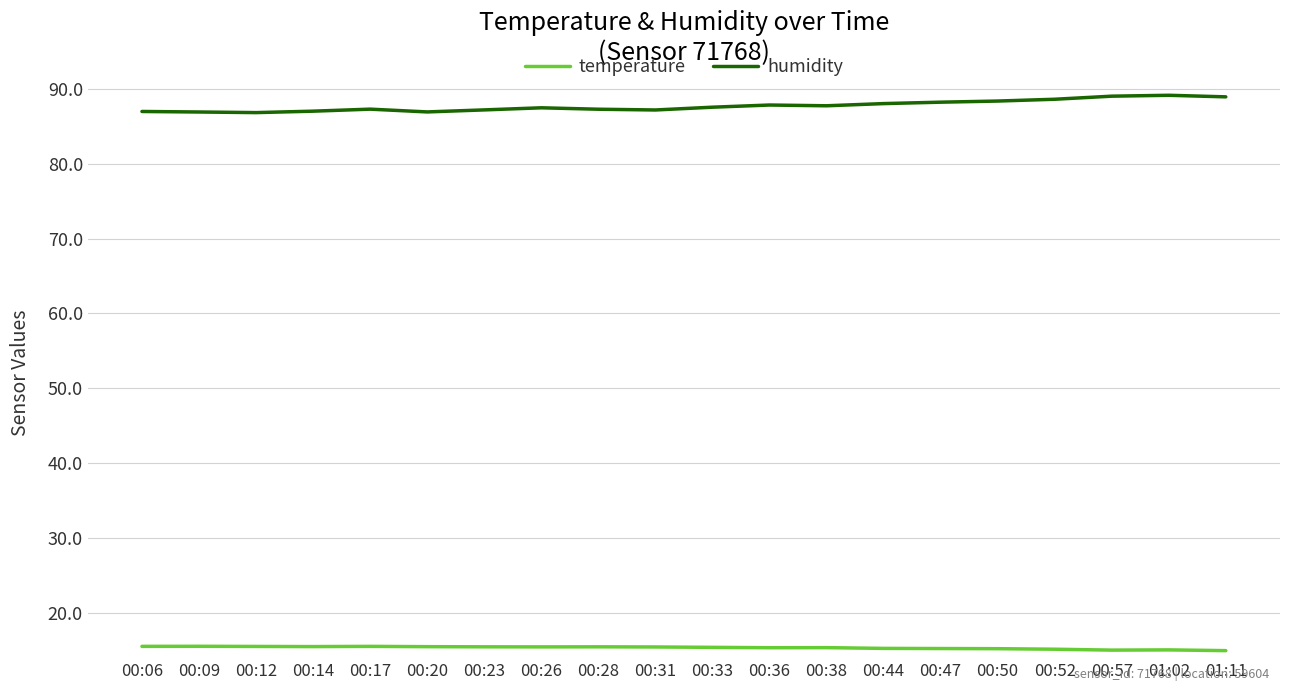

What are all the series names shown in the legend?

temperature, humidity